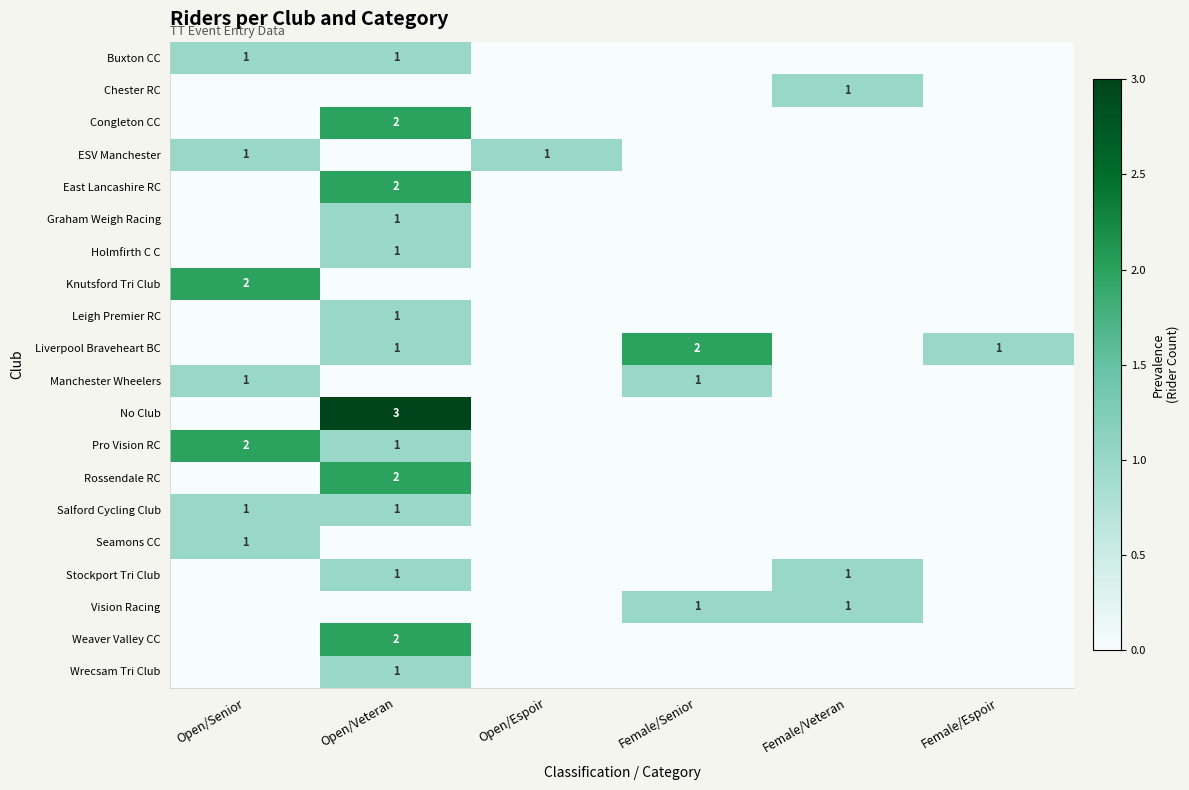

Is it true that Rossendale RC equals 2 at Open/Veteran?

True